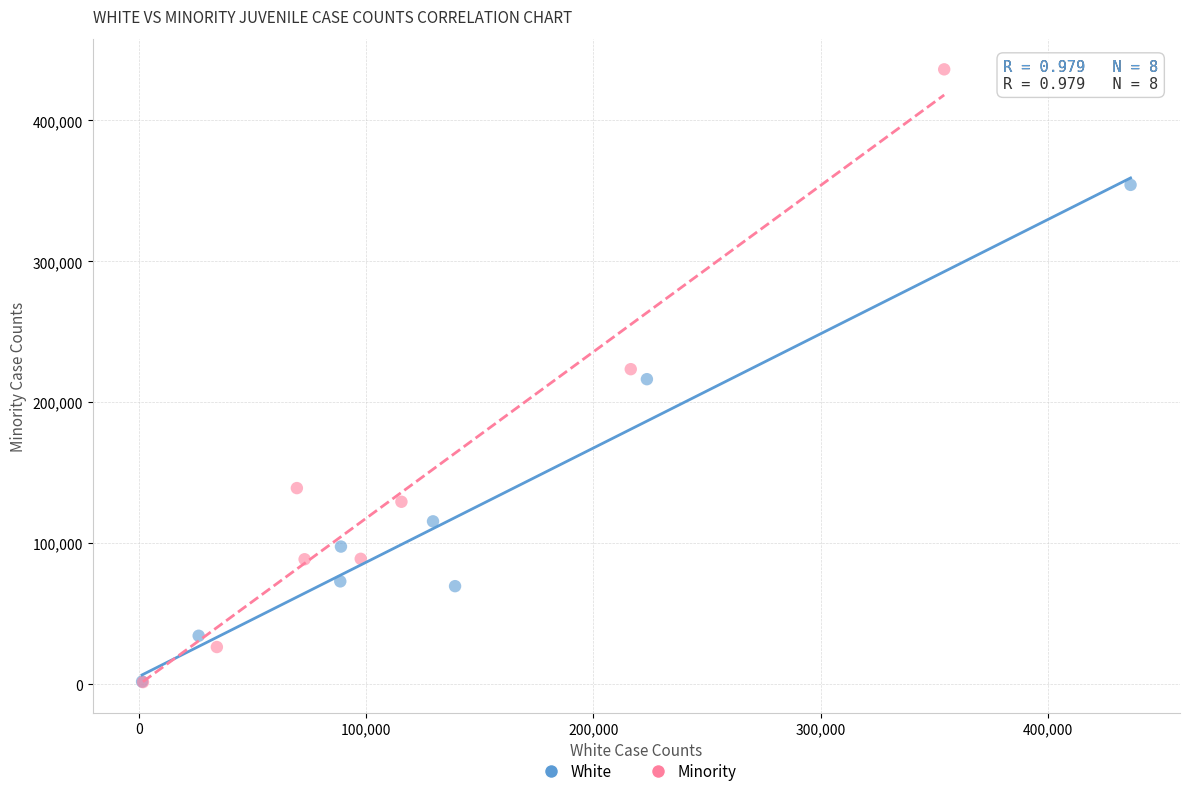

Which series reaches the maximum Y coordinate?

Minority